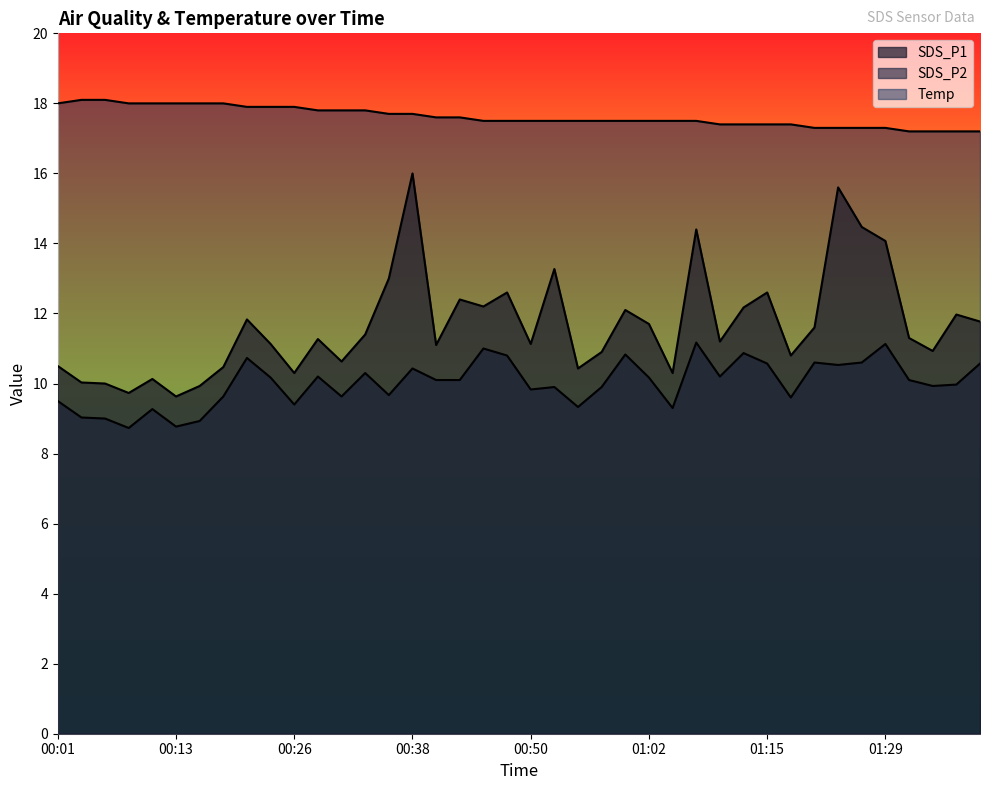

In SDS_P1, how many points are higher than both neighbors (excluding endpoints)?

12